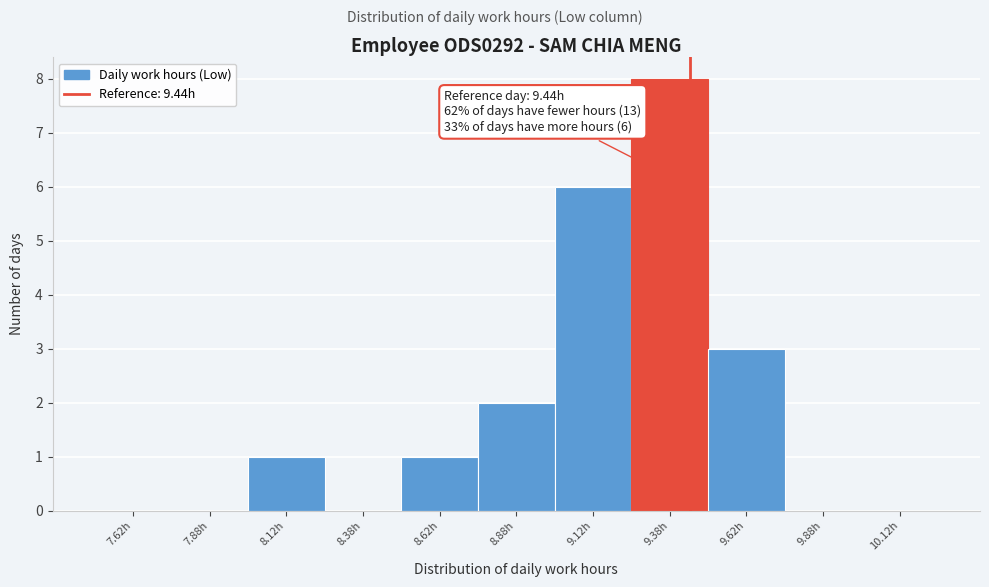

Which range on the x-axis has the tallest bar?

9.25 to 9.50